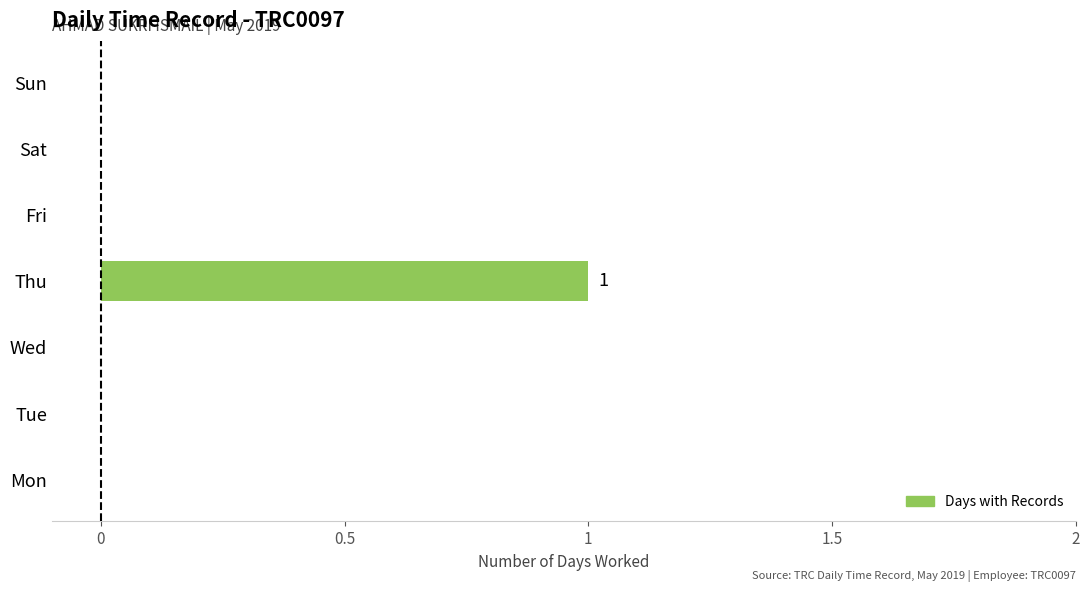

Which label corresponds to the largest value in the chart?

Thu